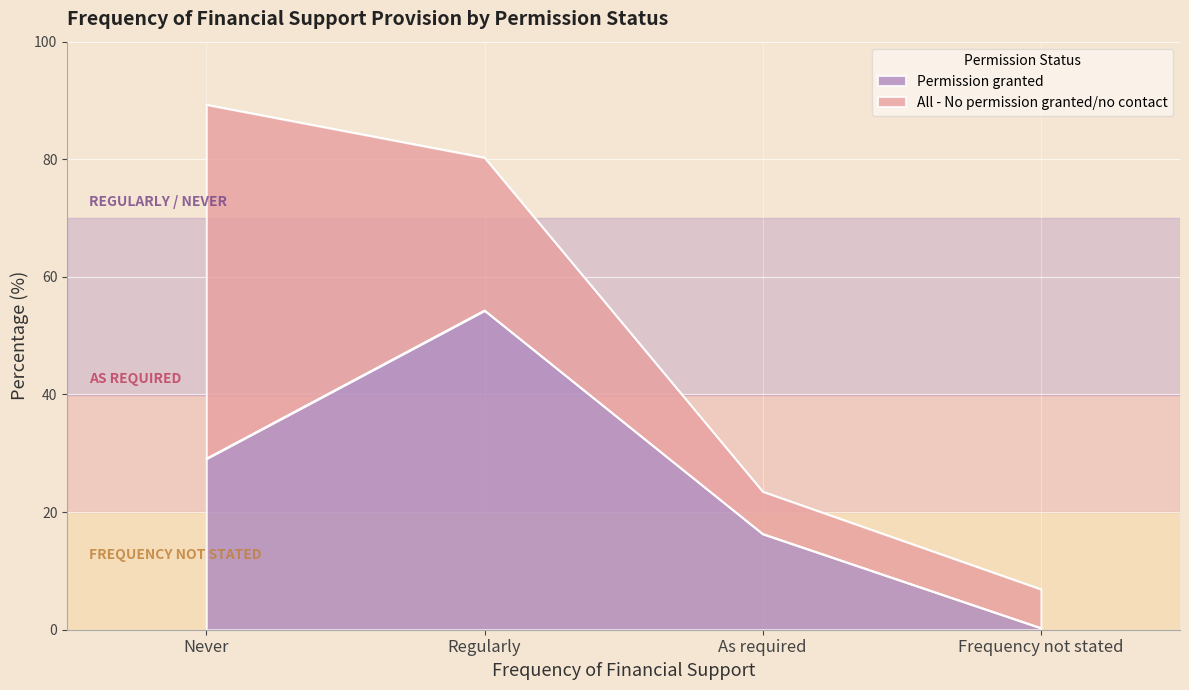

The chart shows a value of 54.3 at Regularly. True or false?

True